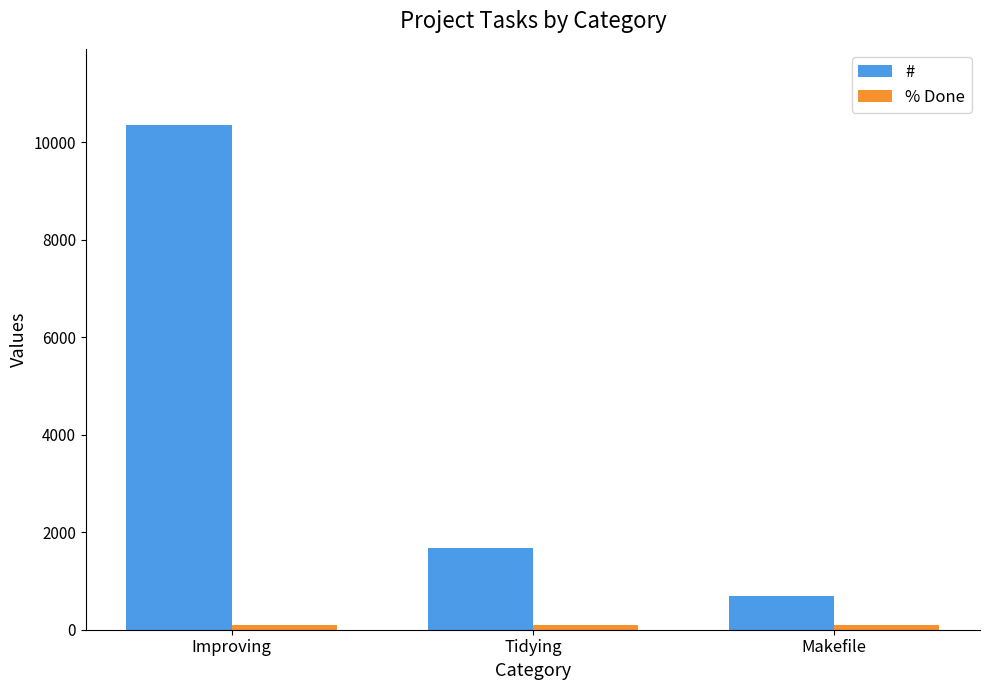

How many categories are shown in the chart?

3